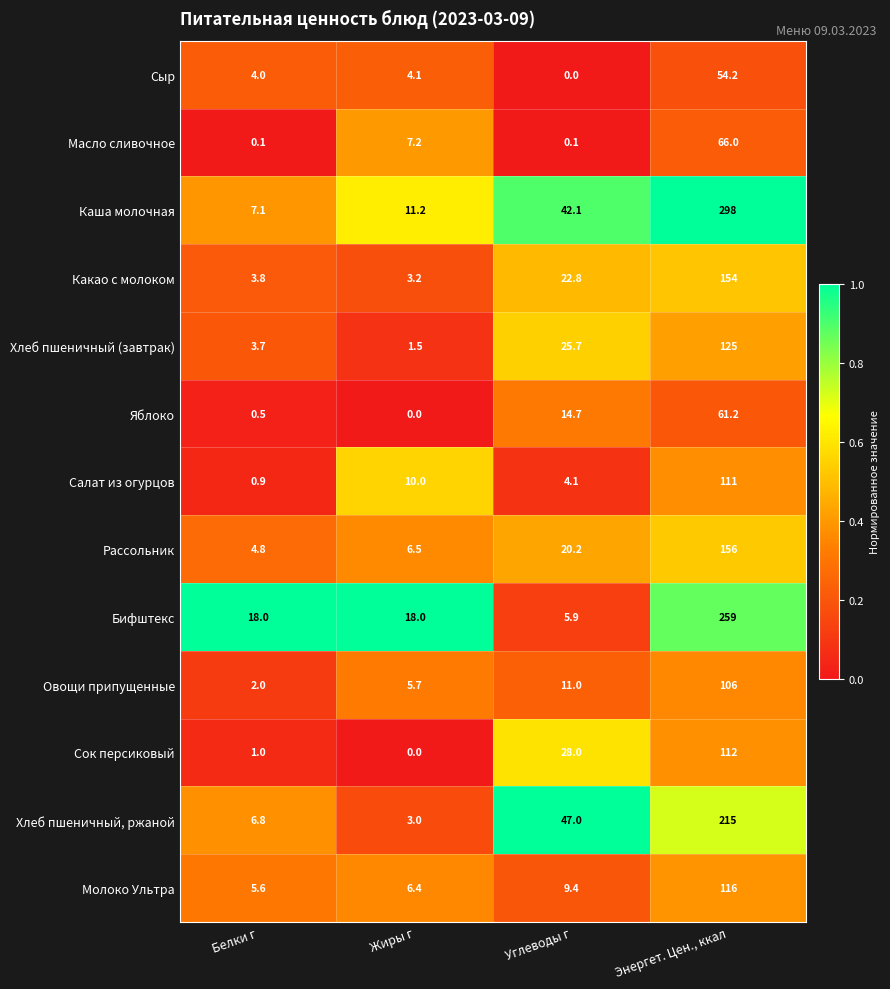

The Бифштекс series shows 18.0 at Белки г. True or false?

True